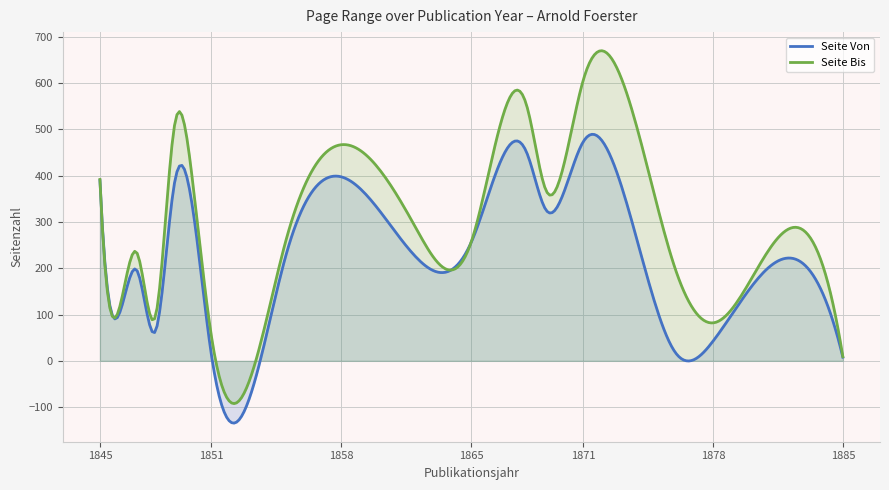

What is the minimum value shown in the chart?

-134.6